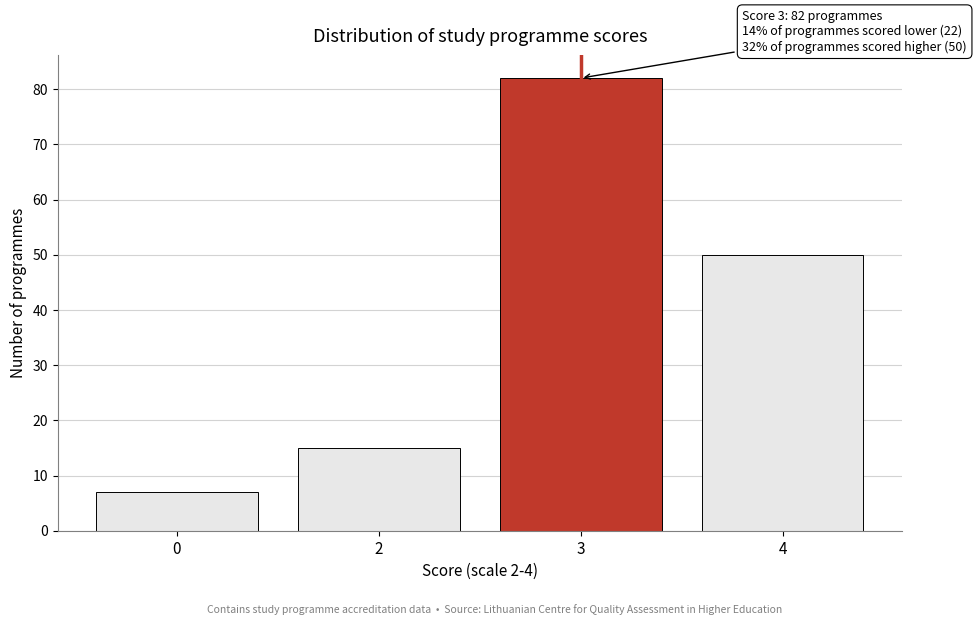

Reading left to right, what are all the values shown in this chart?

7	15	82	50